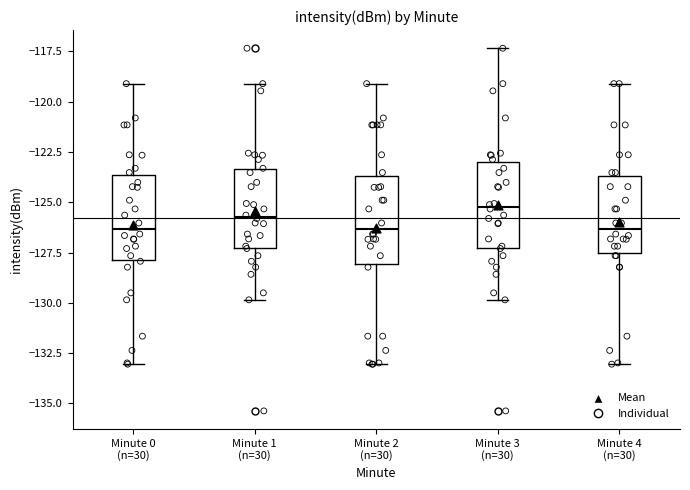

Where is the upper edge of the box for Minute 0 (n=30) on the y-axis? The values are not printed on the chart, so give them approximately, as read against the axis.

-123.5